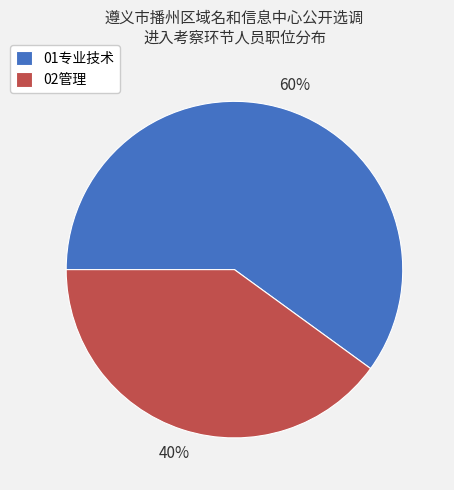

Which category has the smallest portion of the pie?

02管理